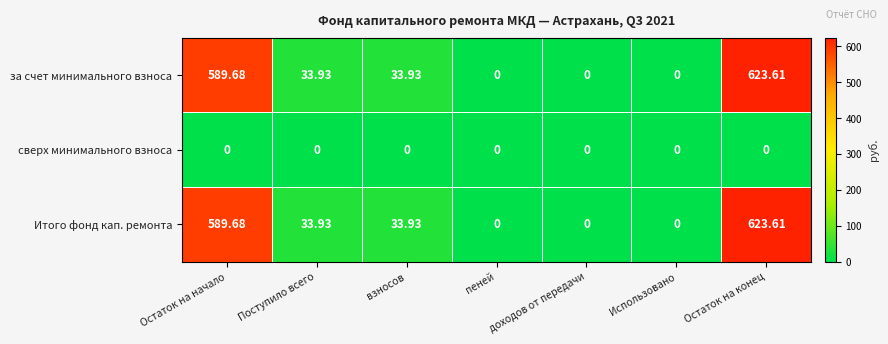

Count the number of data series in this chart.

3